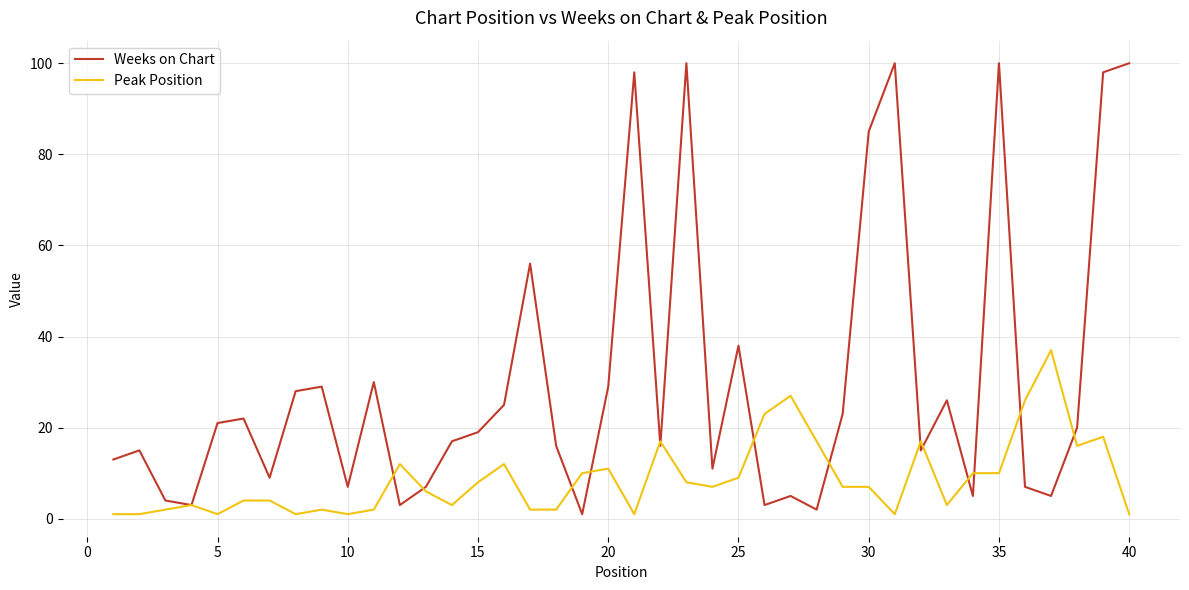

Which series has the largest total across all categories?

Weeks on Chart